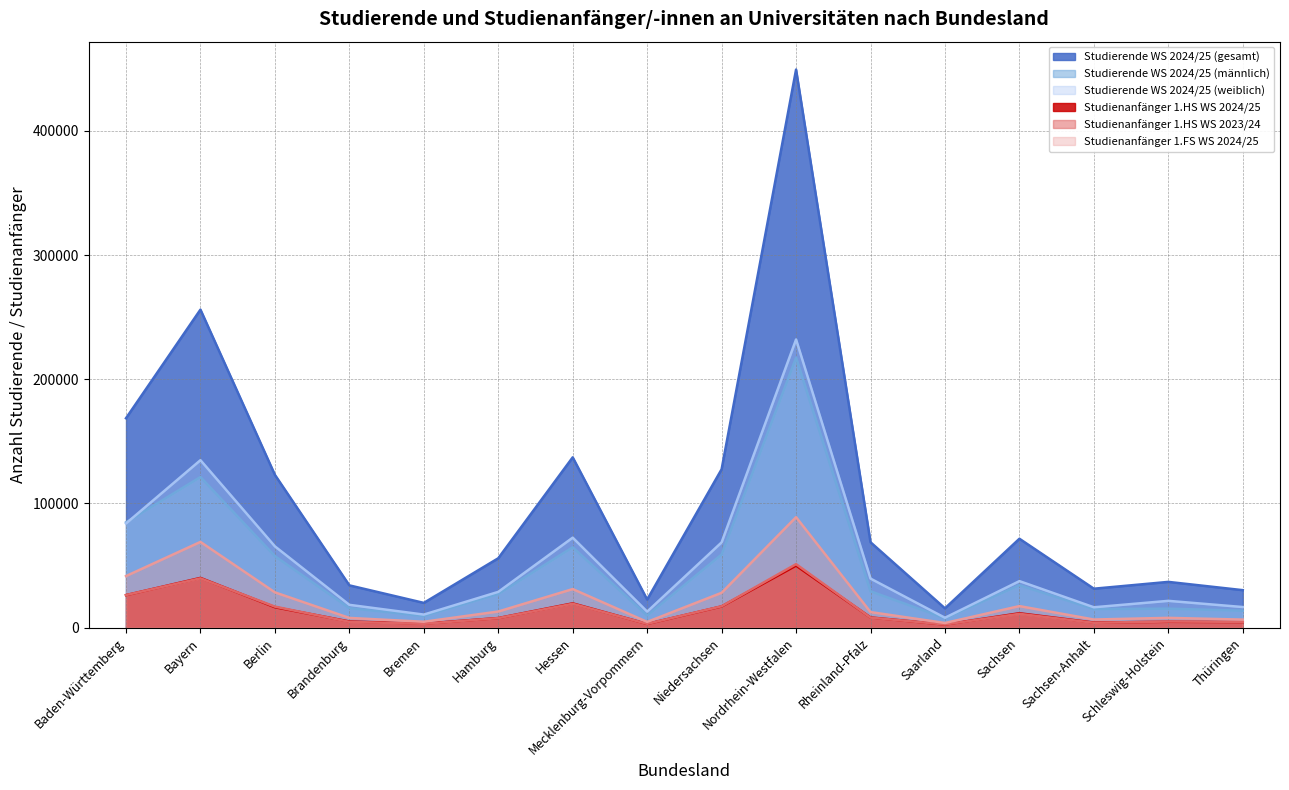

List the labels in order of Studienanfänger 1.HS WS 2024/25 value, smallest first.

Saarland, Mecklenburg-Vorpommern, Bremen, Sachsen-Anhalt, Thüringen, Schleswig-Holstein, Brandenburg, Hamburg, Rheinland-Pfalz, Sachsen, Berlin, Niedersachsen, Hessen, Baden-Württemberg, Bayern, Nordrhein-Westfalen